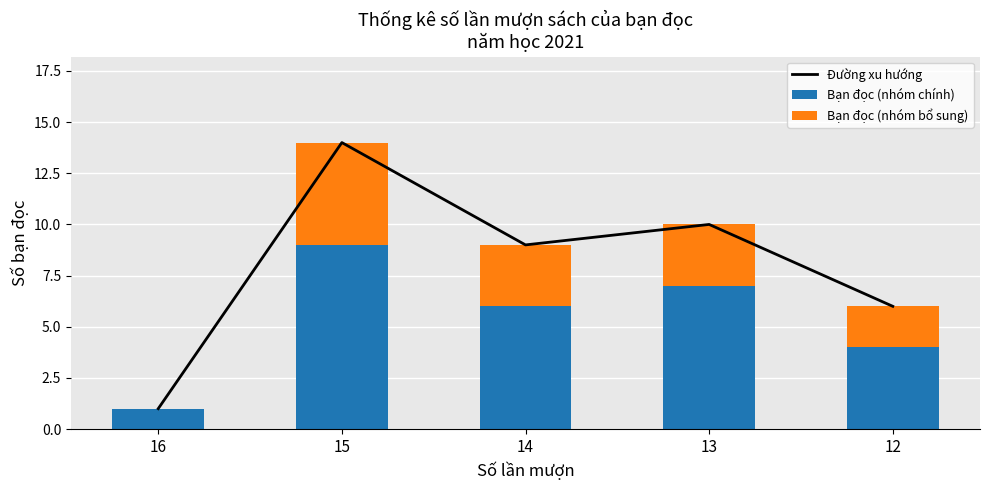

What is the total value across all series at 12?

12